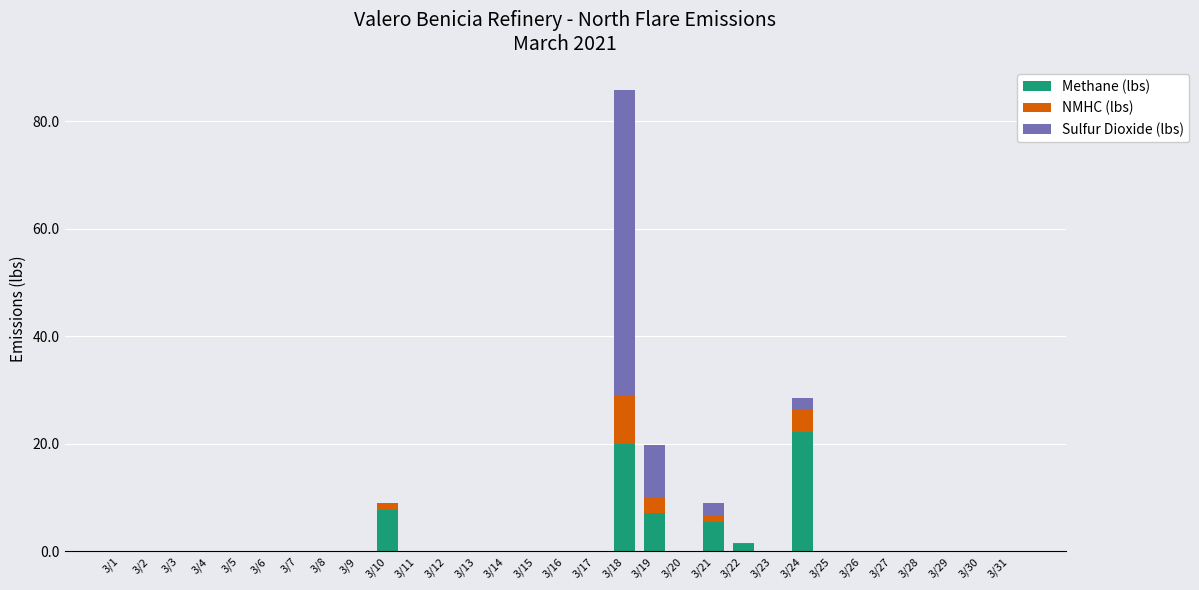

At which category is the sum across all series the highest?

3/18